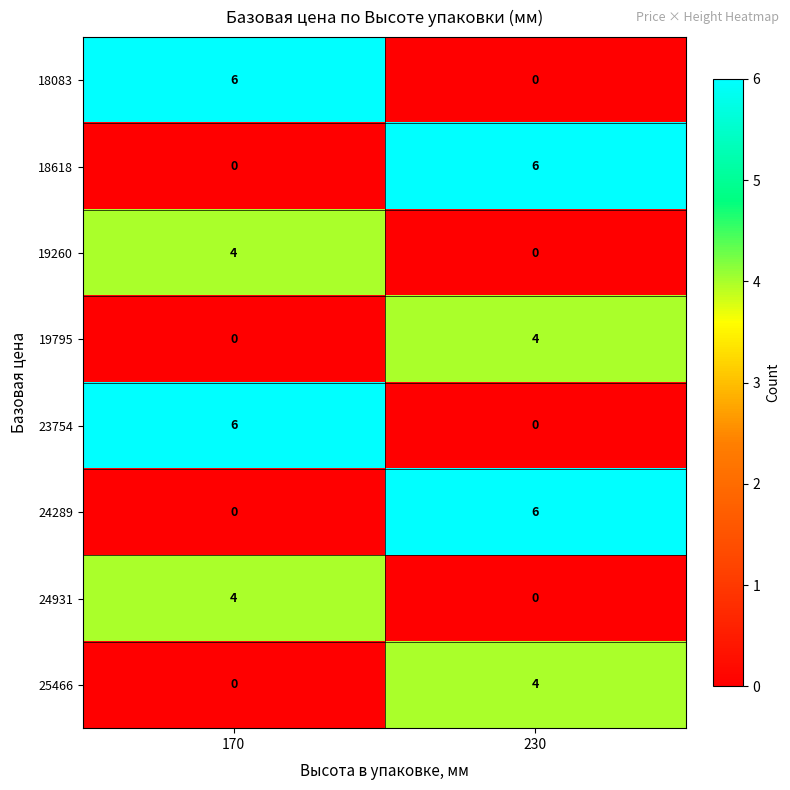

Rank the categories by 24289 value from highest to lowest.

230, 170